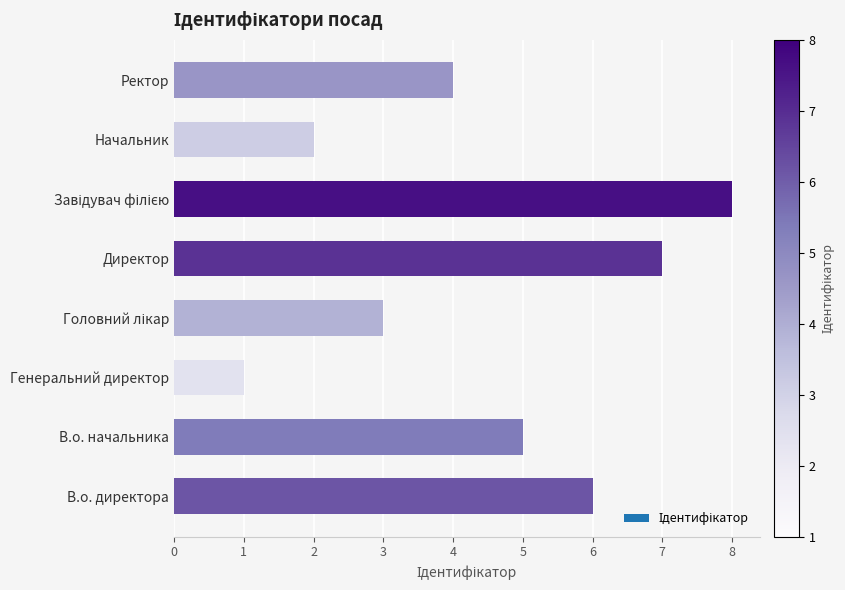

Reading bottom to top, list all the values displayed in this chart.

6	5	1	3	7	8	2	4